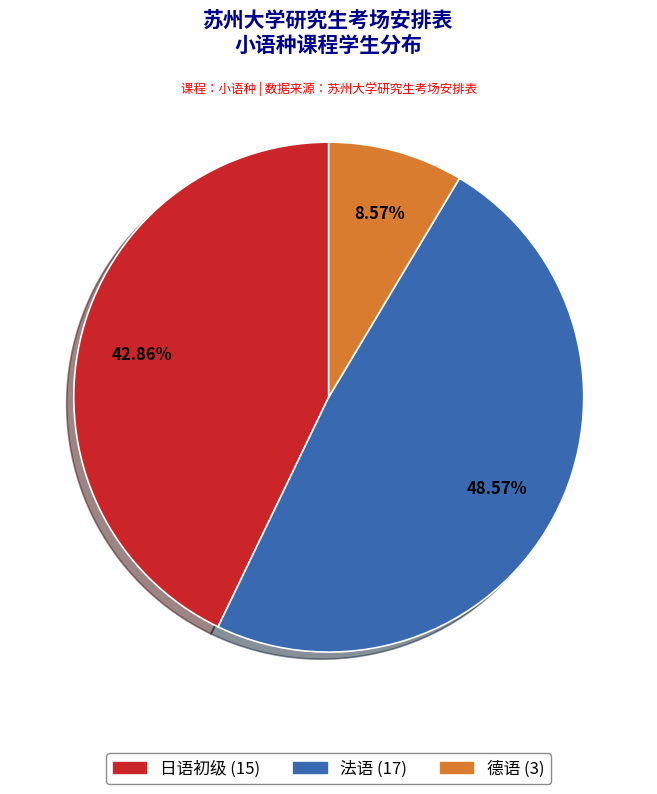

Which has a higher value, 日语初级 or 德语?

日语初级